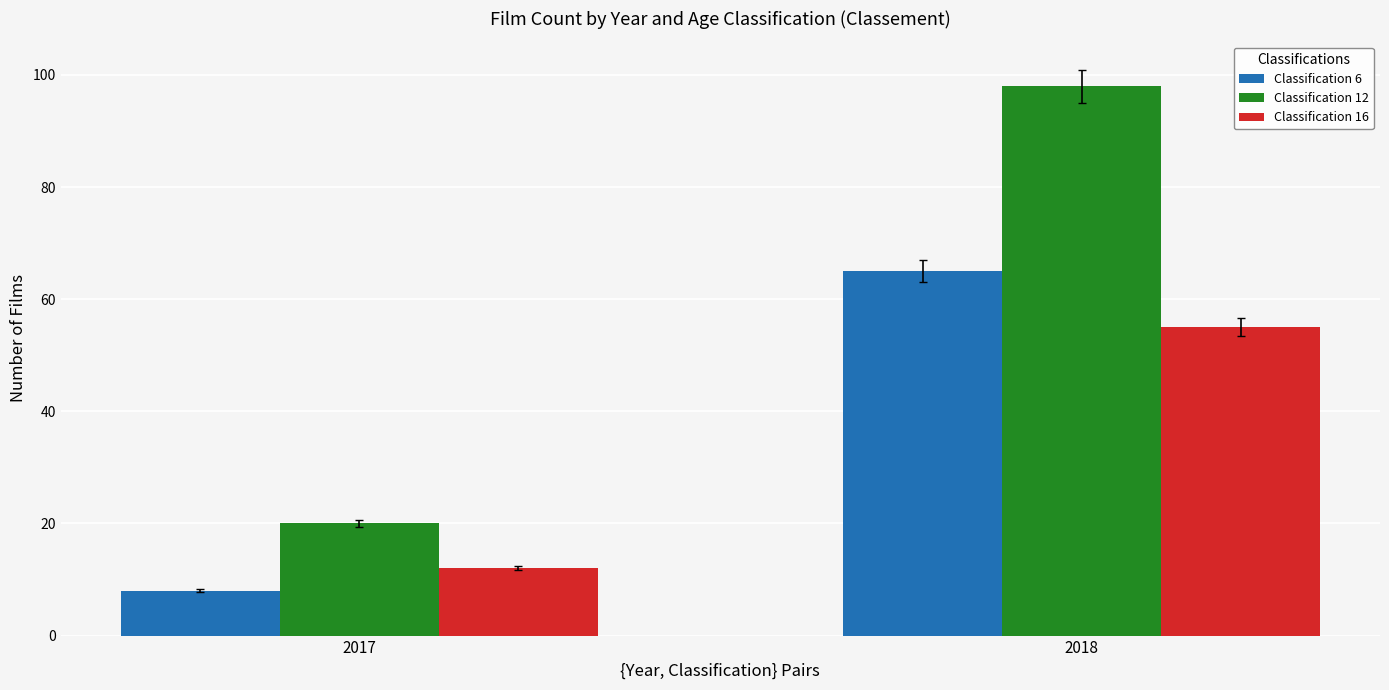

What is the difference between the highest and lowest values at 2018?

43